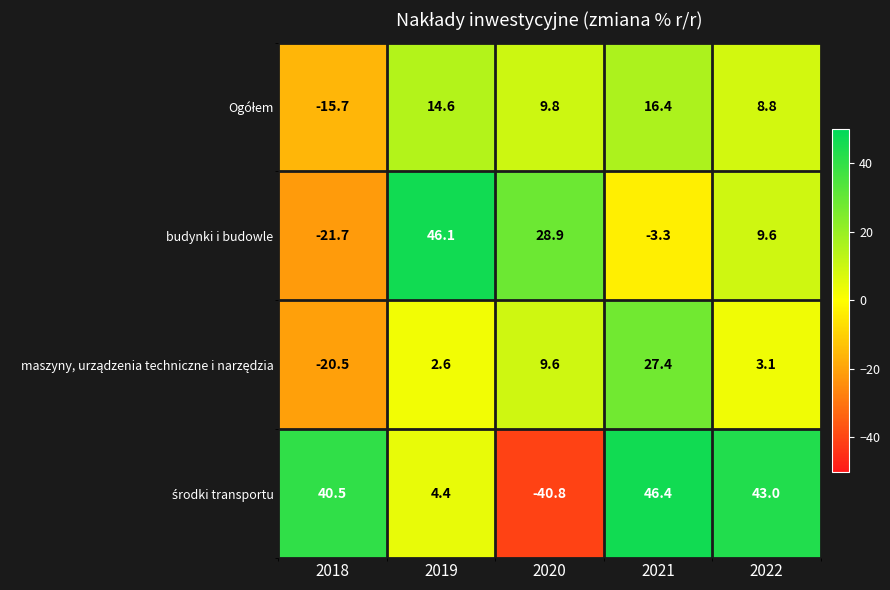

At how many categories does at least one series exceed 35?

4